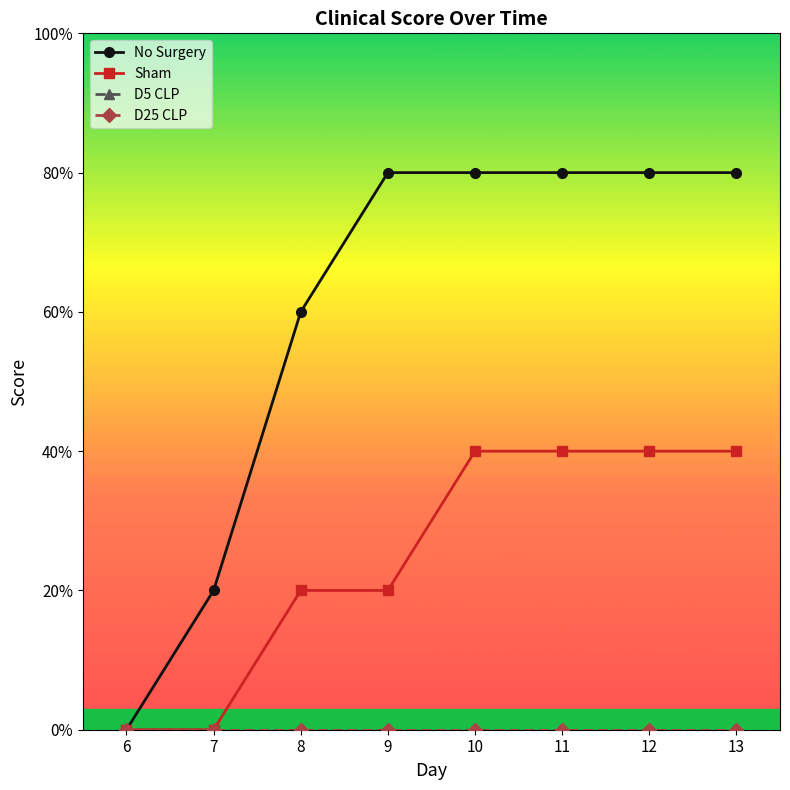

Does the chart have visible grid lines?

No